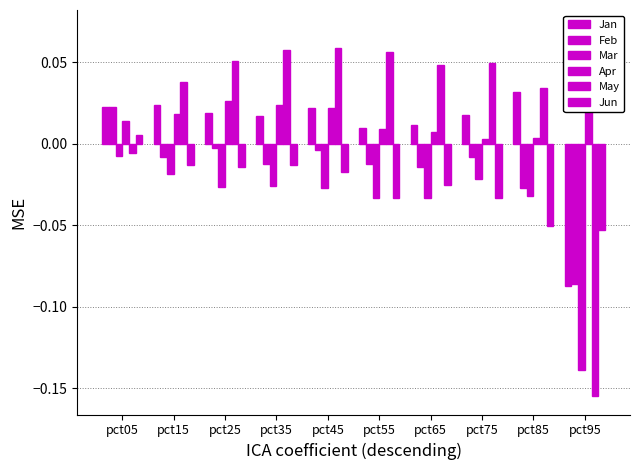

Rank the series at pct65 from highest to lowest value.

May, Jan, Apr, Feb, Jun, Mar